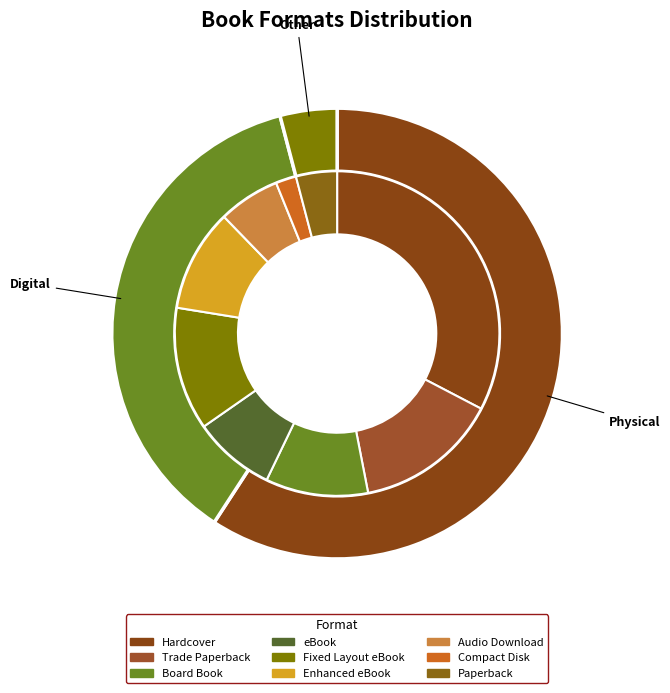

What is the change in value from eBook to Fixed Layout eBook?

+2